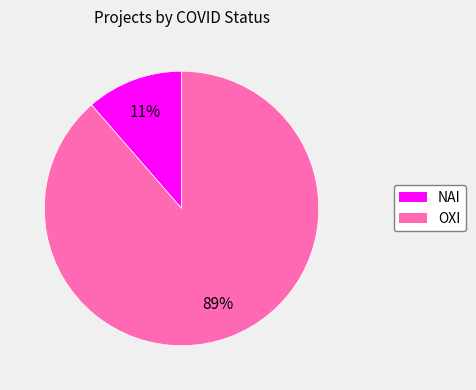

Approximately how many times larger is the value at NAI compared to OXI?

0.1